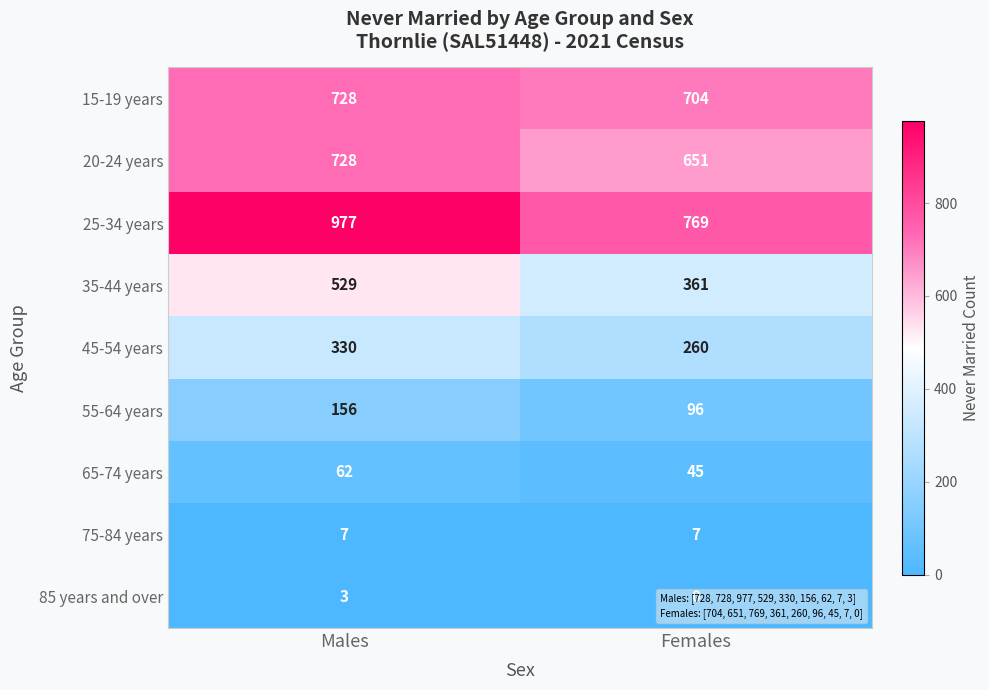

What is the average value of the 25-34 years series?

873